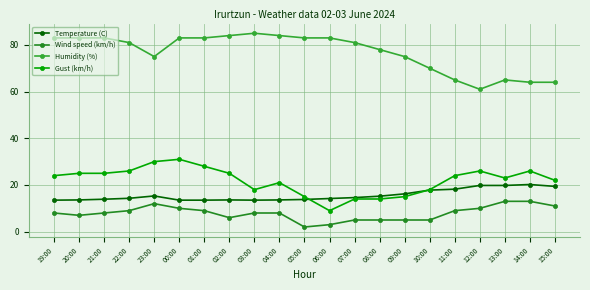

What is the average value of the Temperature (C) series?

15.6